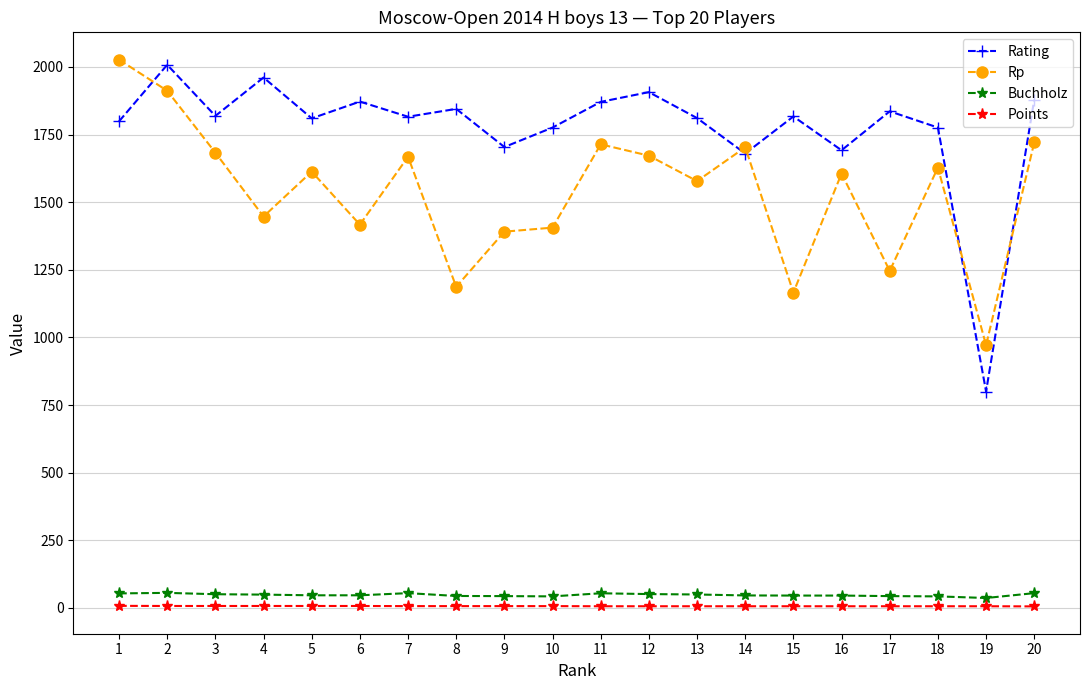

The value of Buchholz at 6 is 46.5. True or false?

True